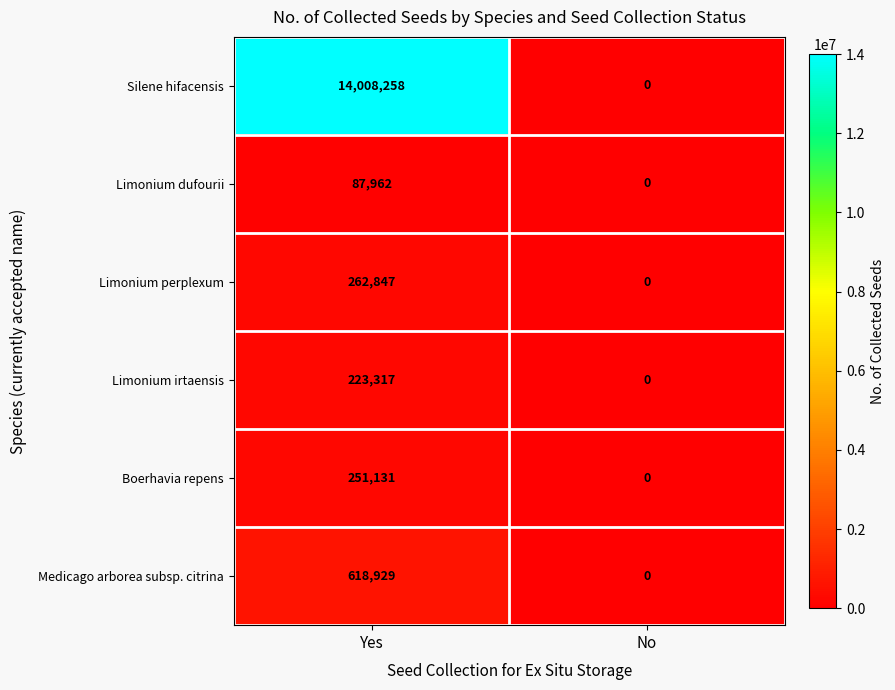

What is the difference between the Limonium dufourii values at No and Yes?

87962